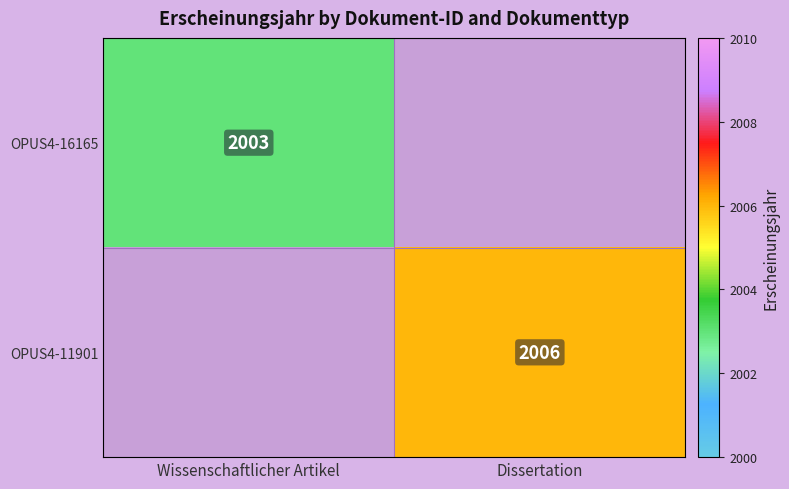

What is the greatest value displayed?

2006.0